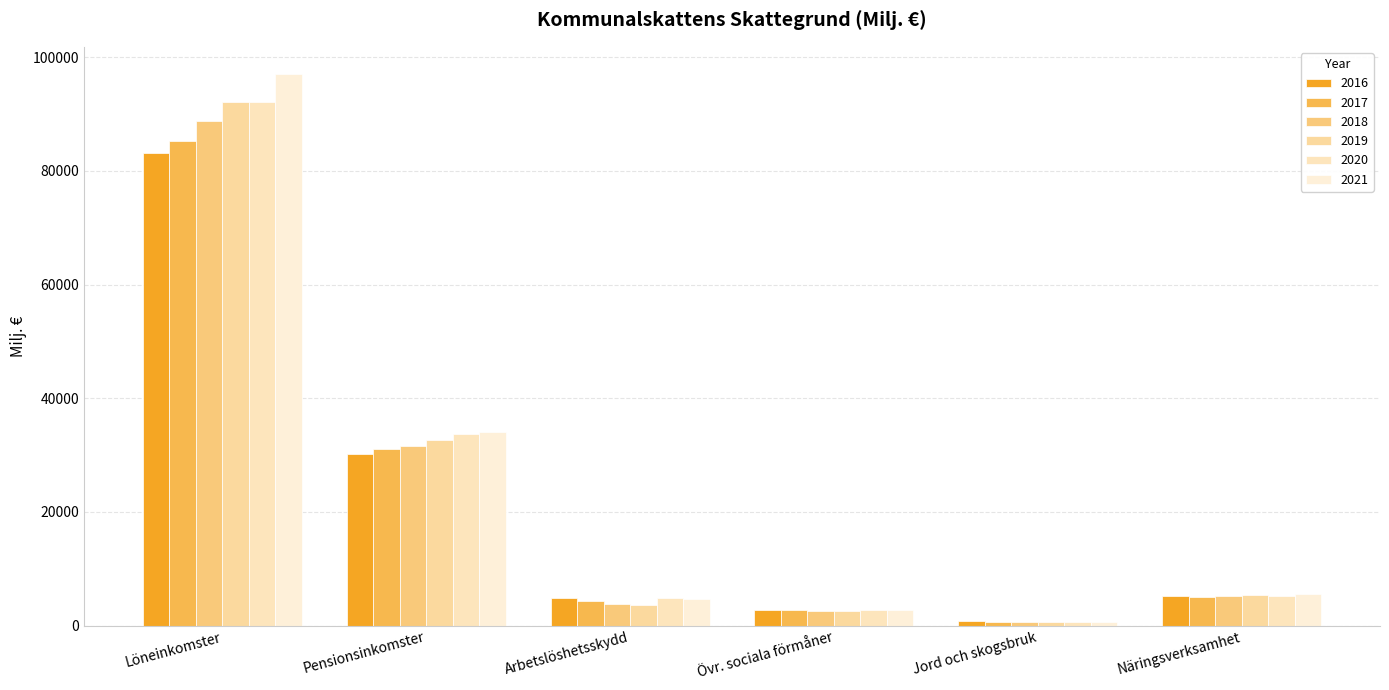

How many data points in 2017 are above 5115?

3